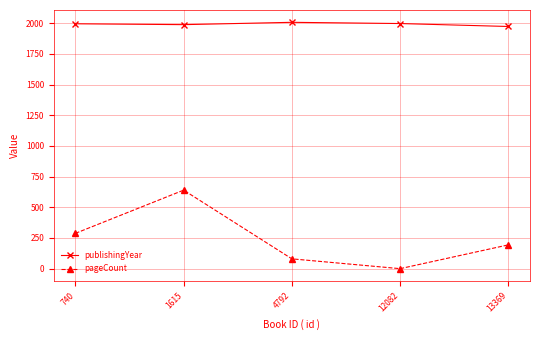

What is the spread (max minus min) of values at 740?

1708